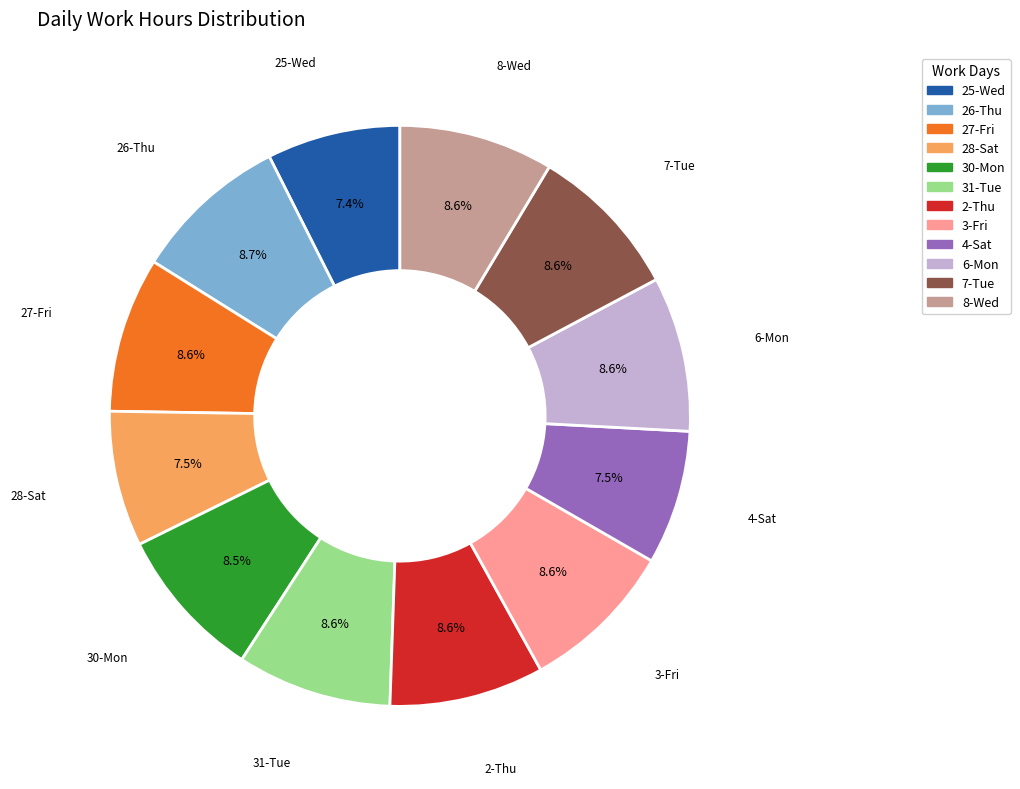

Is there any slice that represents more than half of the pie?

No